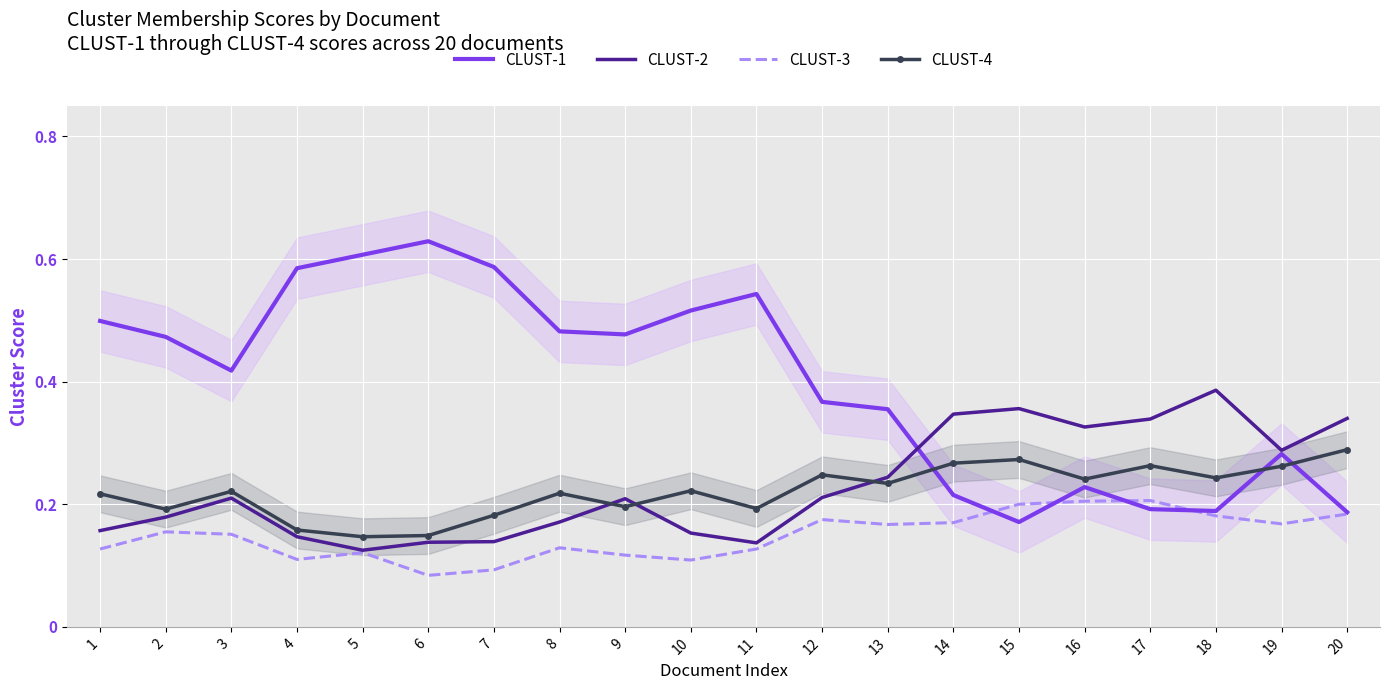

What are all the series names shown in the legend?

CLUST-1, CLUST-2, CLUST-3, CLUST-4